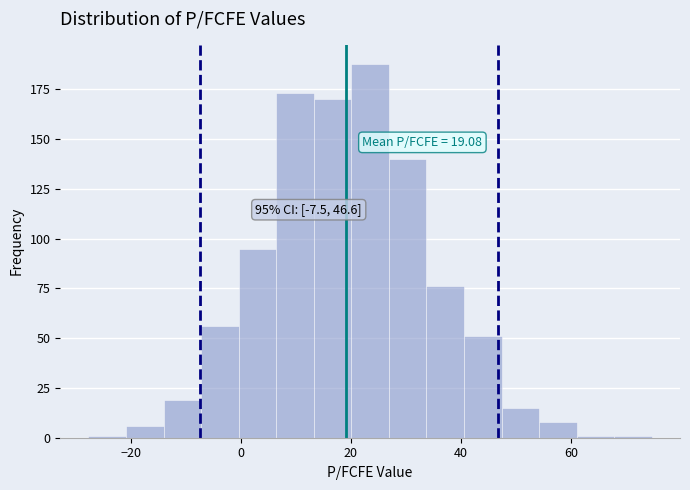

Read against the x-axis, roughly where is the centre of the tallest bar?

24